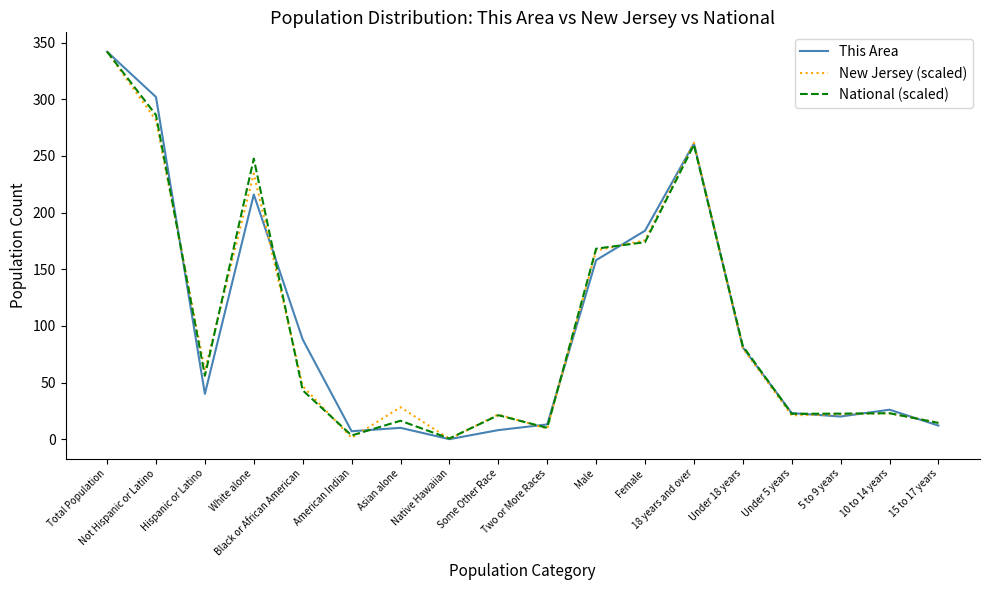

What is the greatest value displayed?

342.0